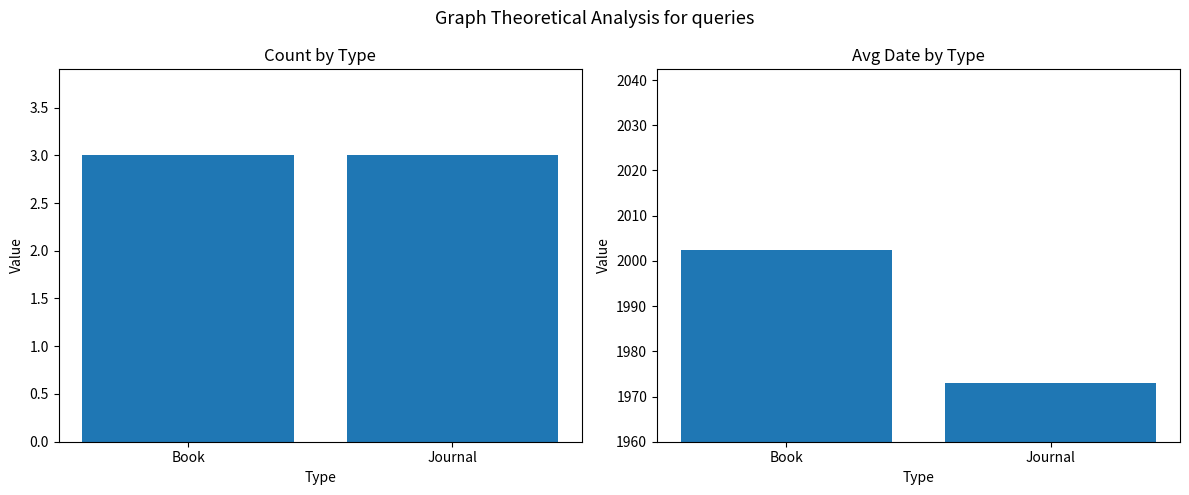

List the series in order of their overall mean, lowest first.

Count by Type, Avg Date by Type